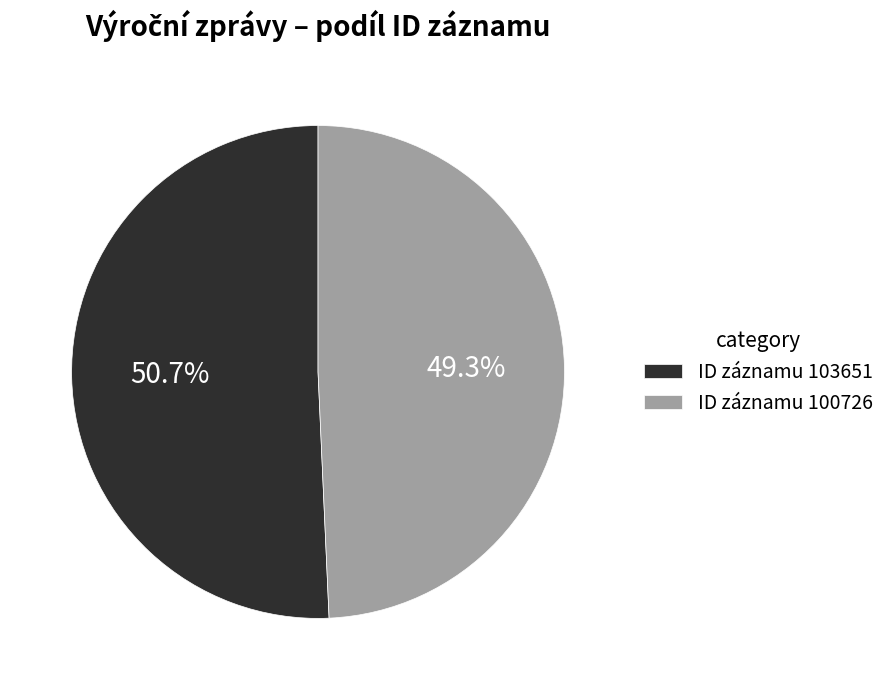

Rank the categories by value from highest to lowest.

ID záznamu 103651, ID záznamu 100726